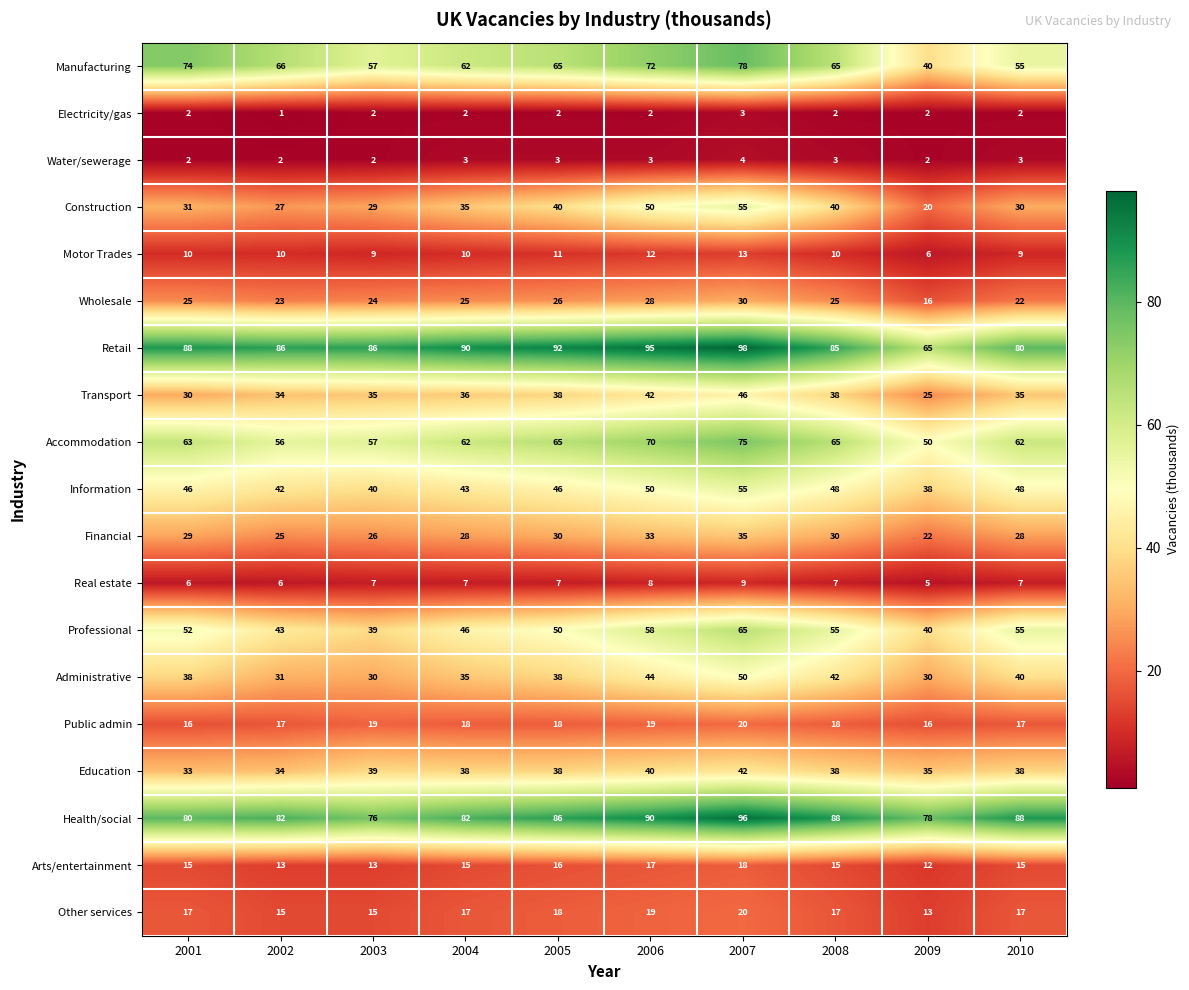

At which category is the sum across all series the highest?

2007